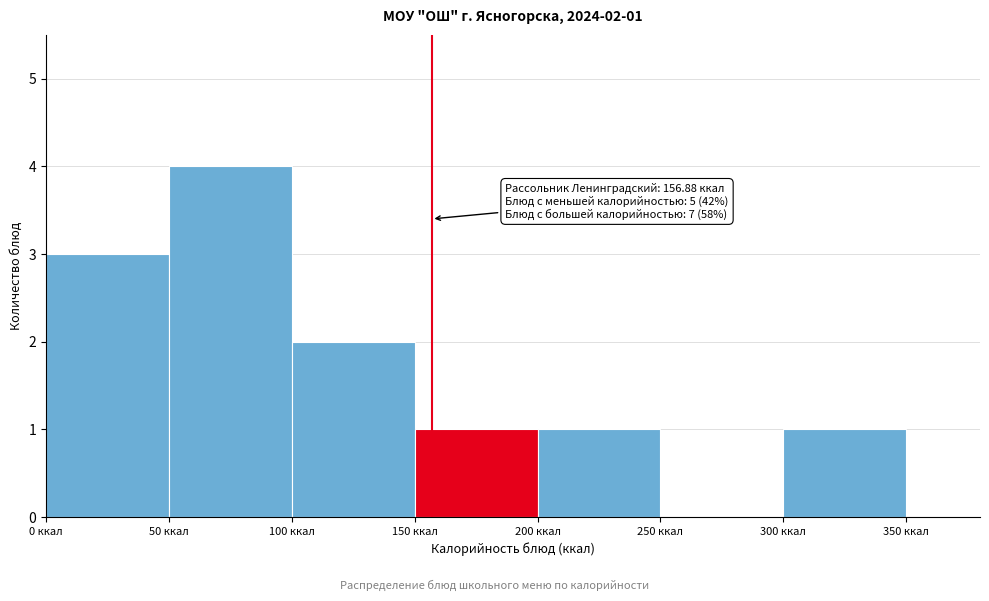

Which range on the x-axis has the tallest bar?

50 to 100